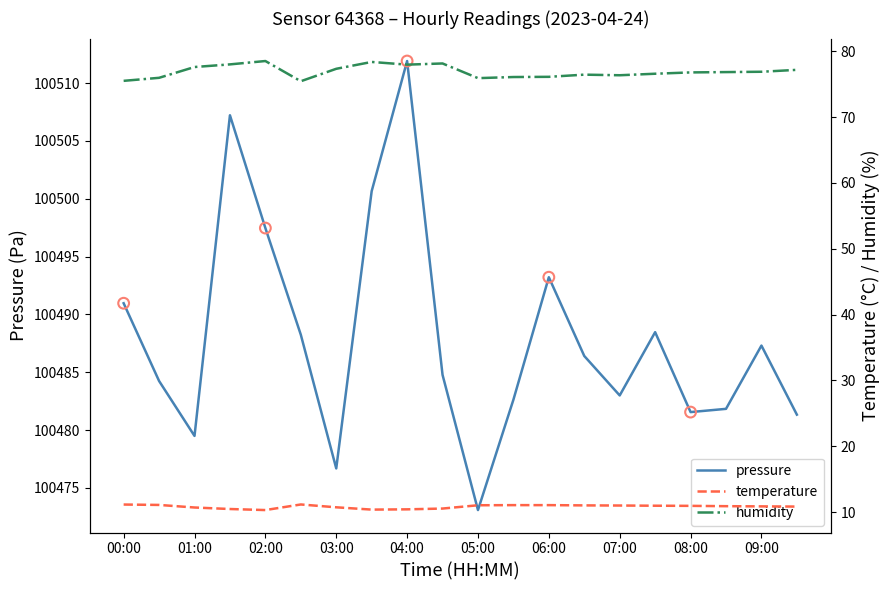

Which series reaches the minimum Y coordinate?

temperature